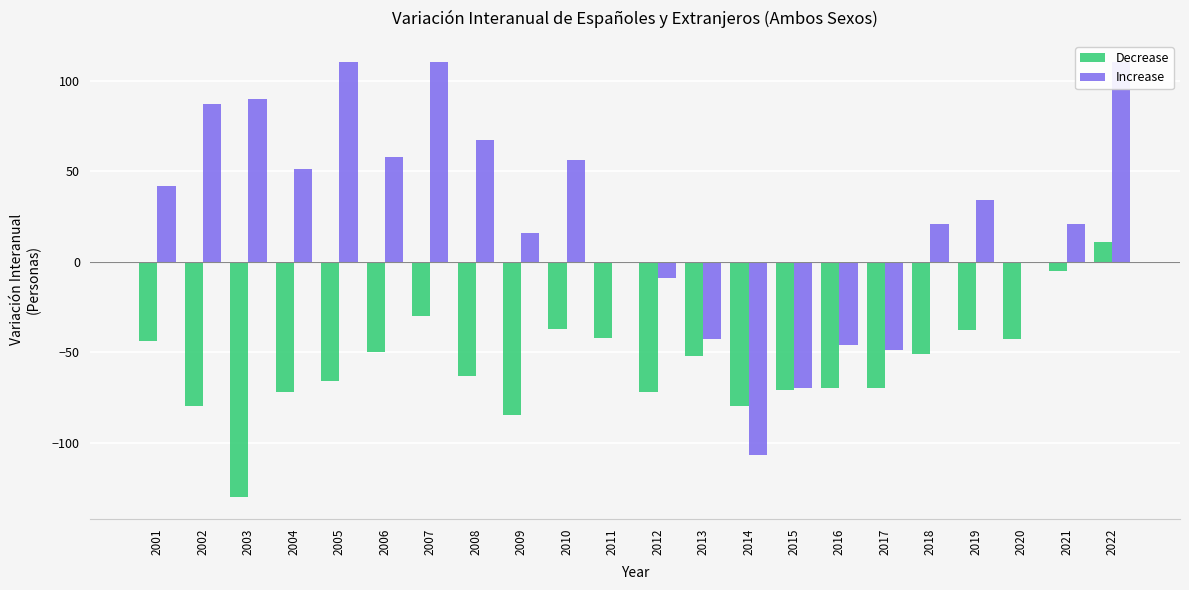

The Decrease series shows -36 at 2009. True or false?

False